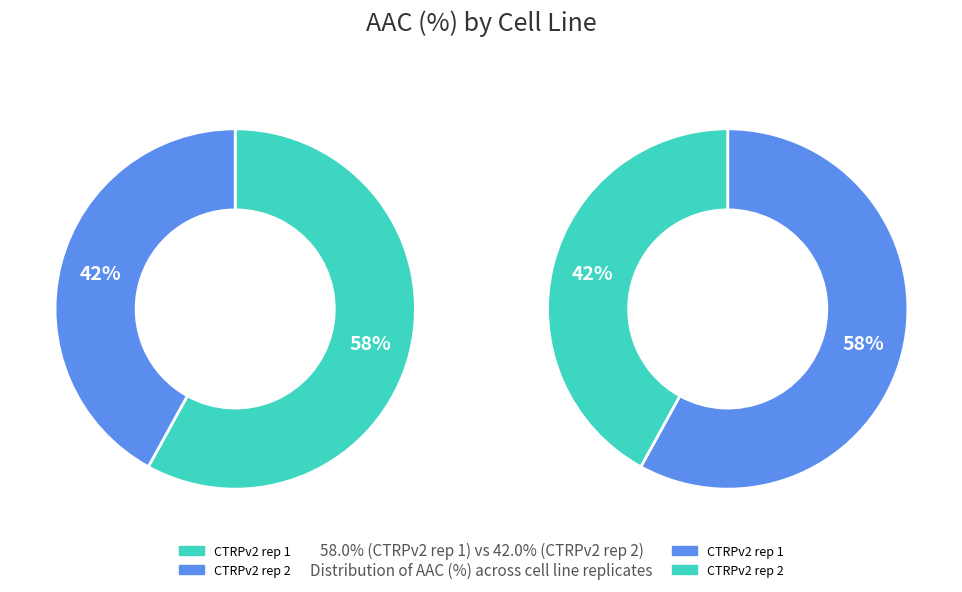

What is the ratio of the value at CTRPv2 rep 2 to the value at CTRPv2 rep 1?

0.7